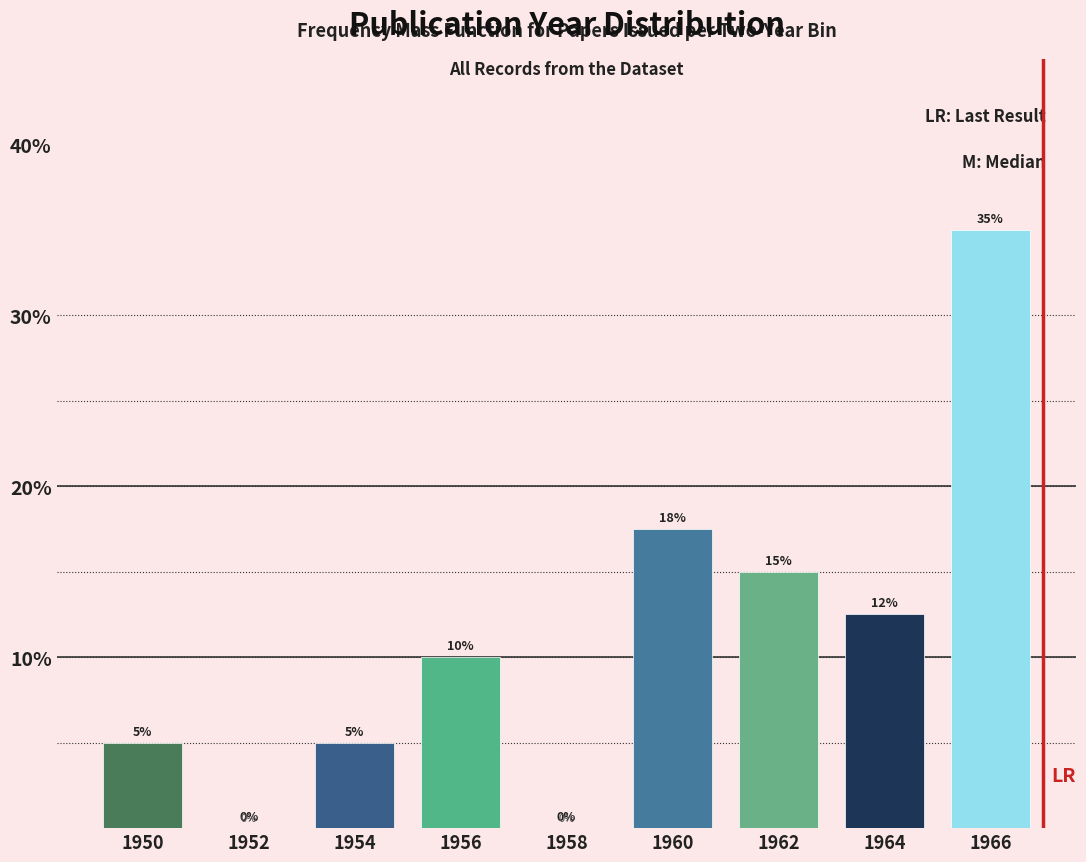

What is the ratio of the value at 1966 to the value at 1950?

7.0